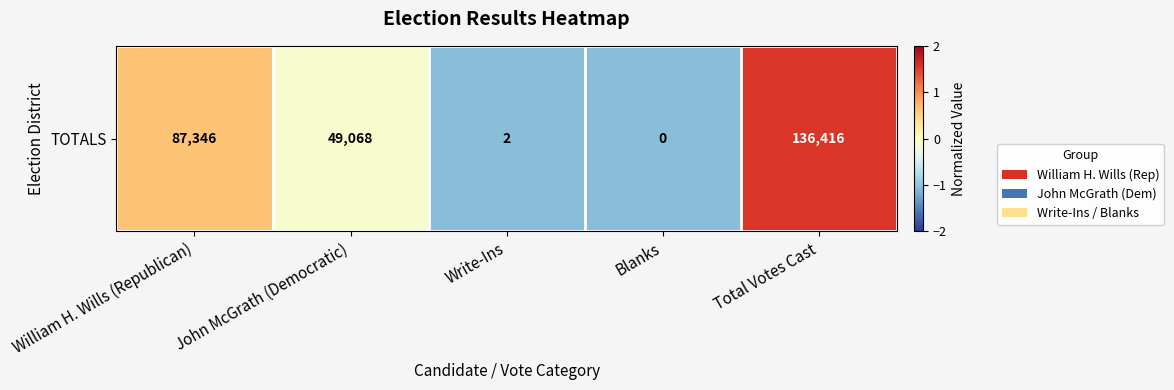

The value at John McGrath (Democratic) is -0.1. True or false?

True